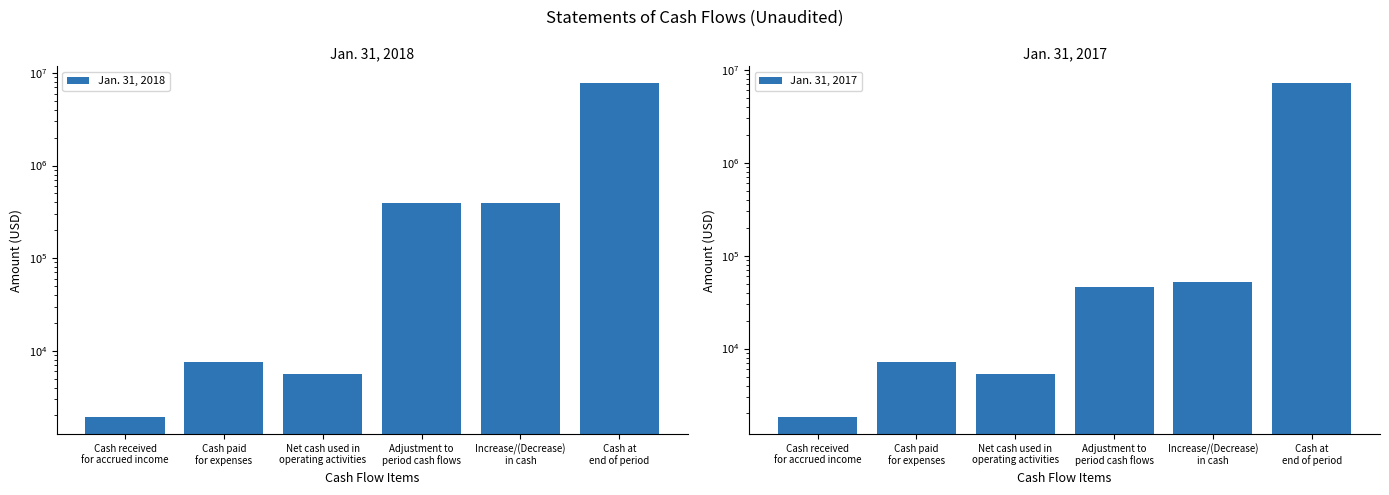

Reading left to right, extract all data points from this chart.

Jan. 31, 2018: Cash received
for accrued income=1917	Cash paid
for expenses=7560	Net cash used in
operating activities=5643	Adjustment to
period cash flows=396706	Increase/(Decrease)
in cash=391063	Cash at
end of period=7797082
Jan. 31, 2017: Cash received
for accrued income=1829	Cash paid
for expenses=7206	Net cash used in
operating activities=5377	Adjustment to
period cash flows=46339	Increase/(Decrease)
in cash=51716	Cash at
end of period=7211823